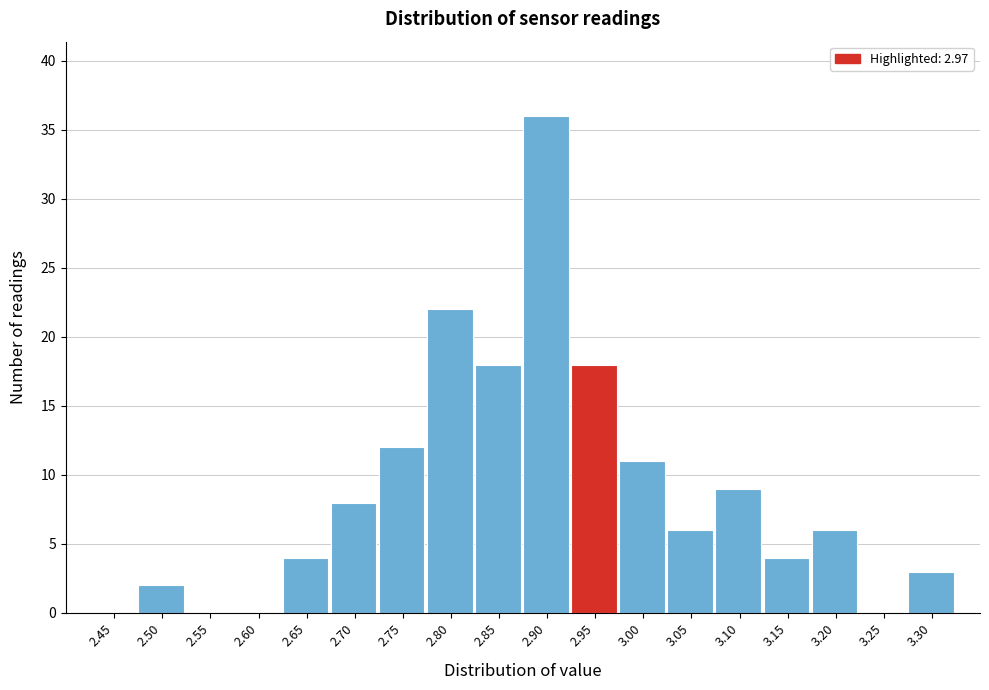

Reading left to right, extract all data points from this chart.

2.45=0	2.50=2	2.55=0	2.60=0	2.65=4	2.70=8	2.75=12	2.80=22	2.85=18	2.90=36	2.95=18	3.00=11	3.05=6	3.10=9	3.15=4	3.20=6	3.25=0	3.30=3